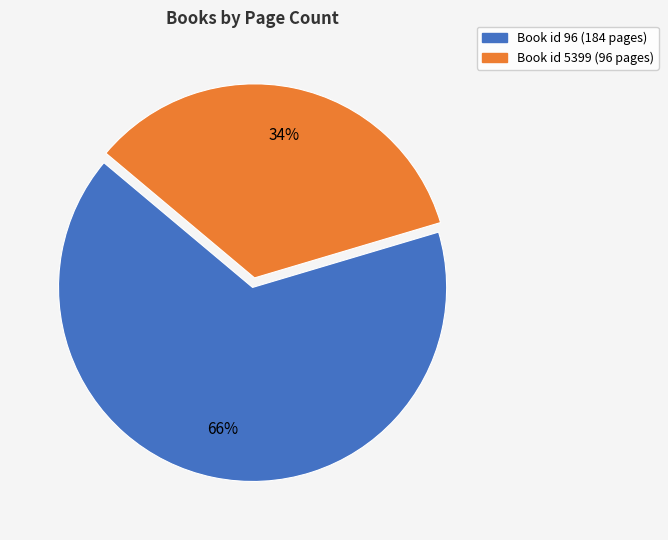

To the nearest percent, what is the average slice percentage?

50%